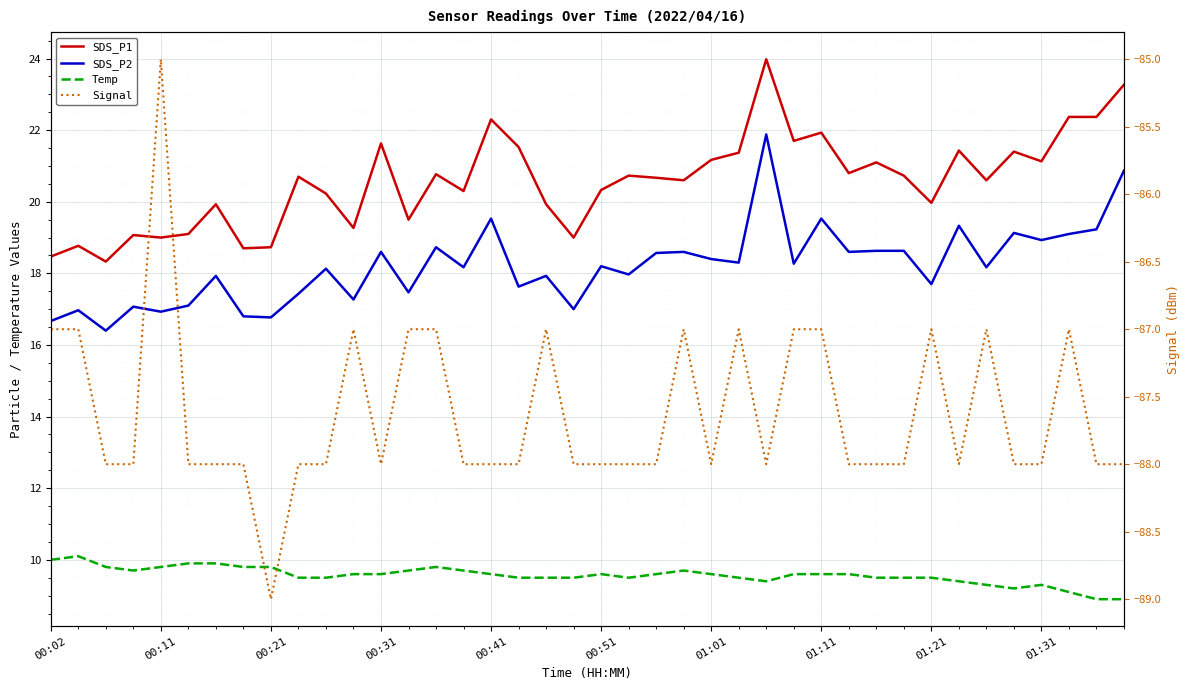

What are all the series names shown in the legend?

SDS_P1, SDS_P2, Temp, Signal